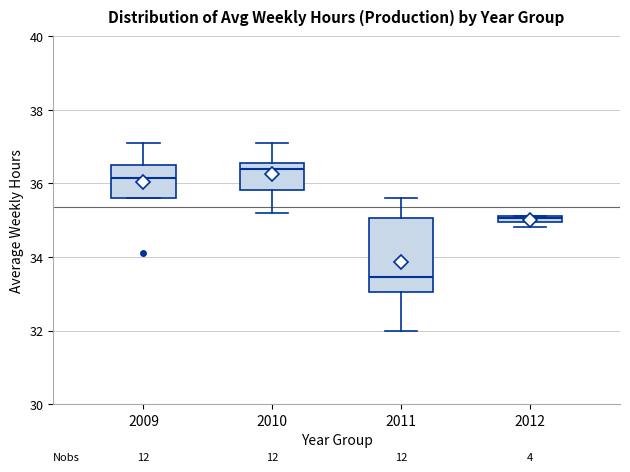

Comparing the boxes themselves (not the whiskers), which one is the tallest?

2011